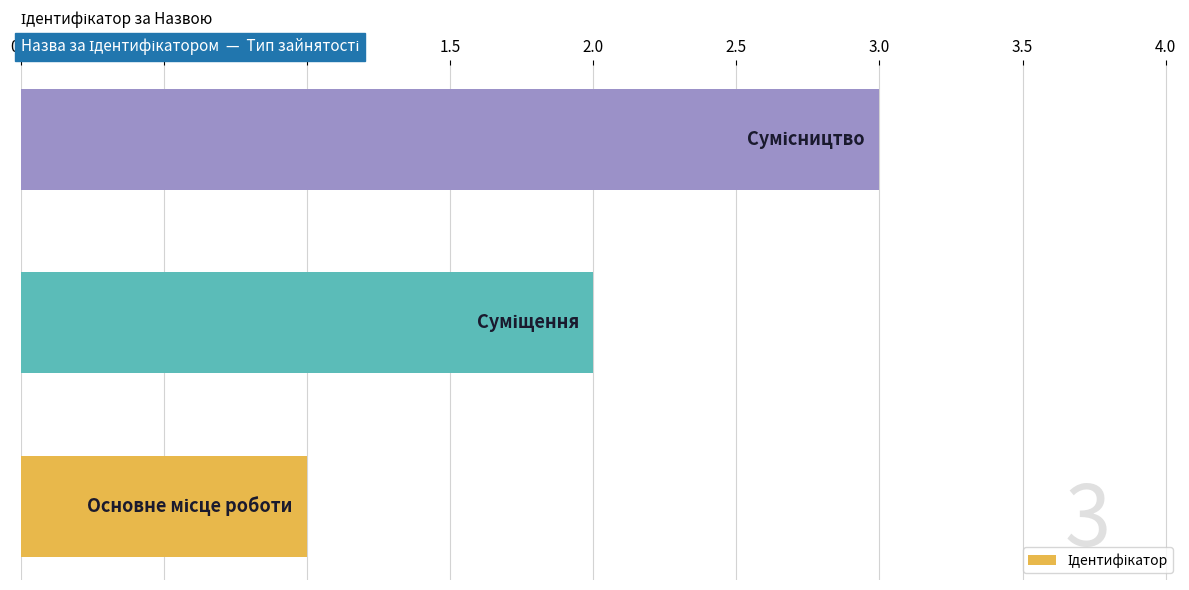

How many bars are there in total?

3